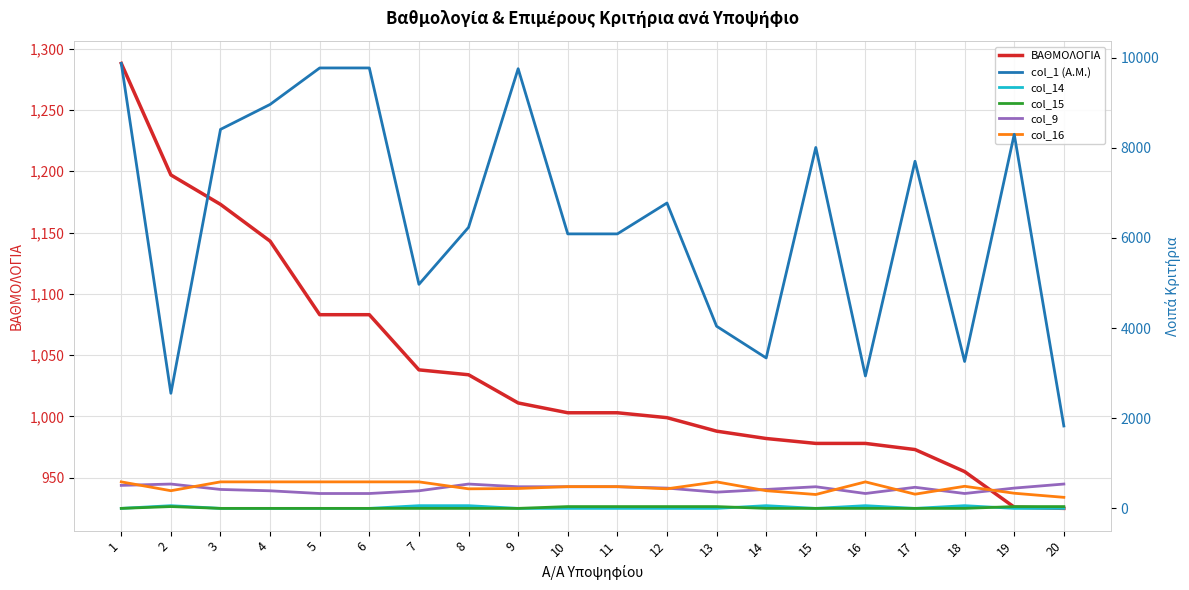

Reading left to right, transcribe all the data shown in this chart.

ΒΑΘΜΟΛΟΓΙΑ: 1288	1197	1173	1143	1083	1083	1038	1034	1011	1003	1003	999	988	982	978	978	973	955	926	925
col_1 (Α.Μ.): 9871	2553	8407	8961	9770	9770	4970	6234	9753	6089	6089	6774	4041	3337	8006	2937	7700	3259	8298	1828
col_14: 0	60	0	0	0	0	60	60	0	0	0	0	0	60	0	60	0	60	0	0
col_15: 0	40	0	0	0	0	0	0	0	40	40	40	40	0	0	0	0	0	40	40
col_9: 510	540	420	390	330	330	390	540	480	480	480	450	360	420	480	330	468	330	450	540
col_16: 588	392	588	588	588	588	588	434	441	483	483	434	588	392	308	588	315	490	336	245